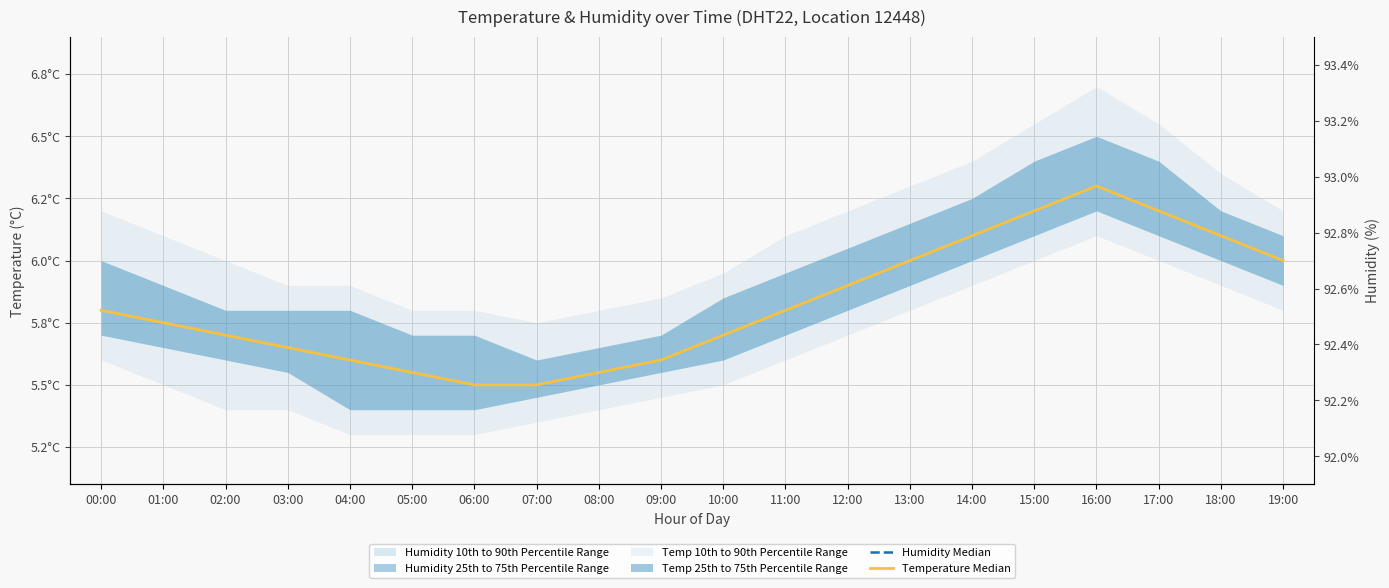

What is the minimum value for Humidity Median?

92.4